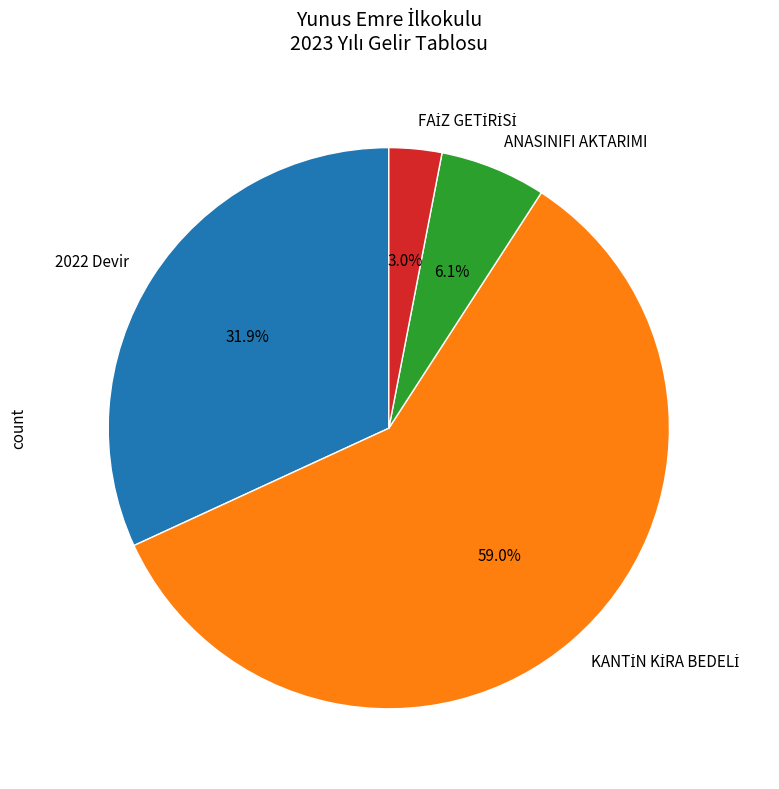

How many slices are in this pie chart?

4